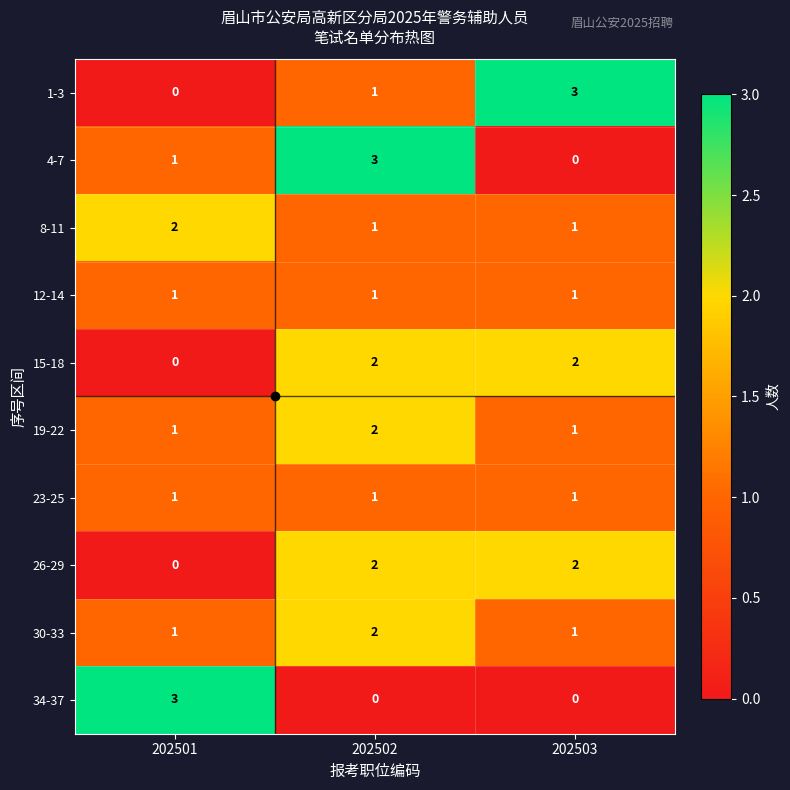

What is the spread (max minus min) of values at 202502?

3